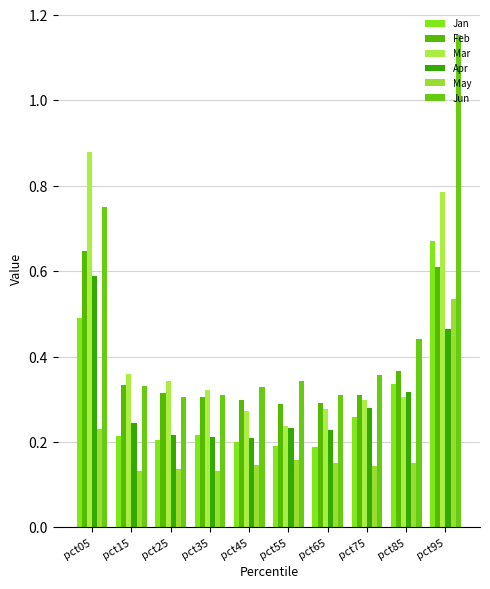

At which label does Feb reach its peak?

pct05